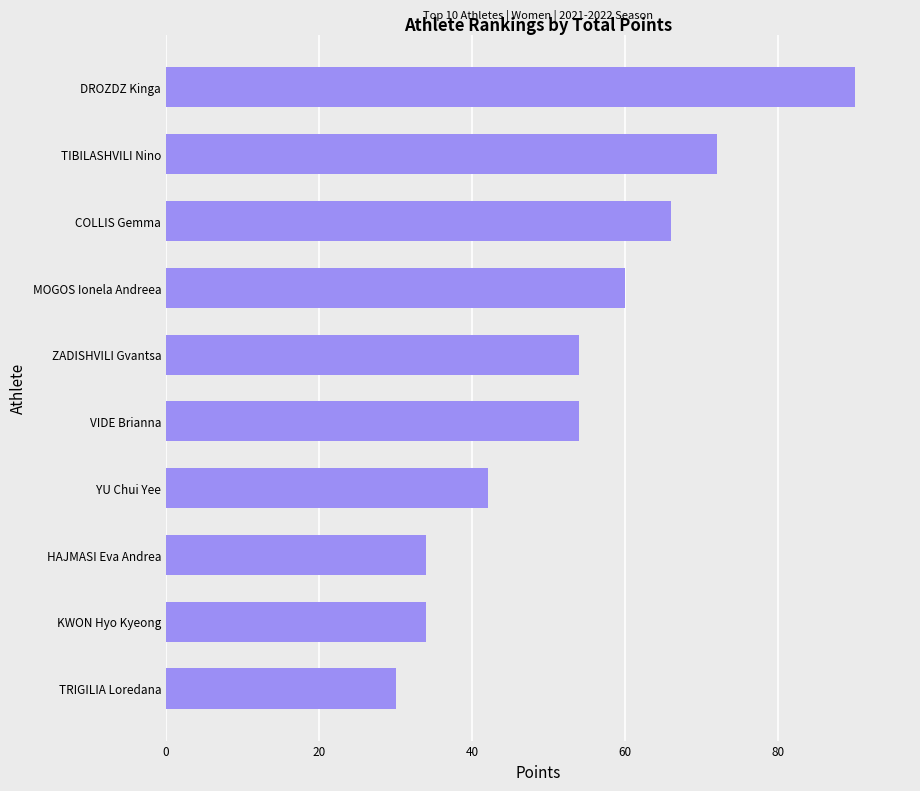

What is the change in value from MOGOS Ionela Andreea to VIDE Brianna?

-6